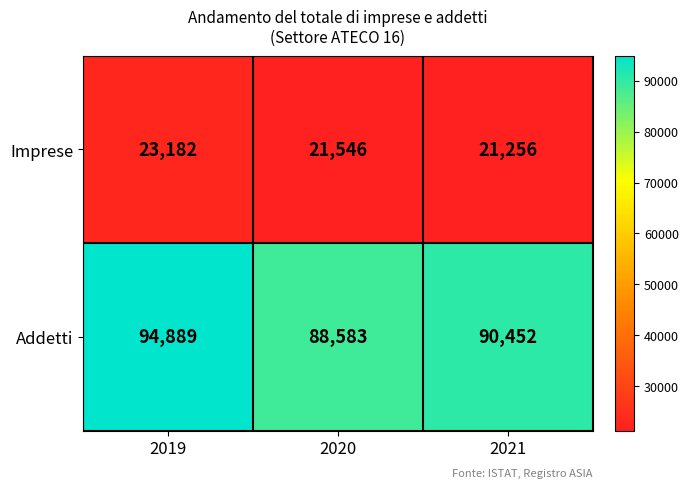

Reading left to right, transcribe all the data shown in this chart.

Imprese: 23182	21546	21256
Addetti: 94889	88583	90452